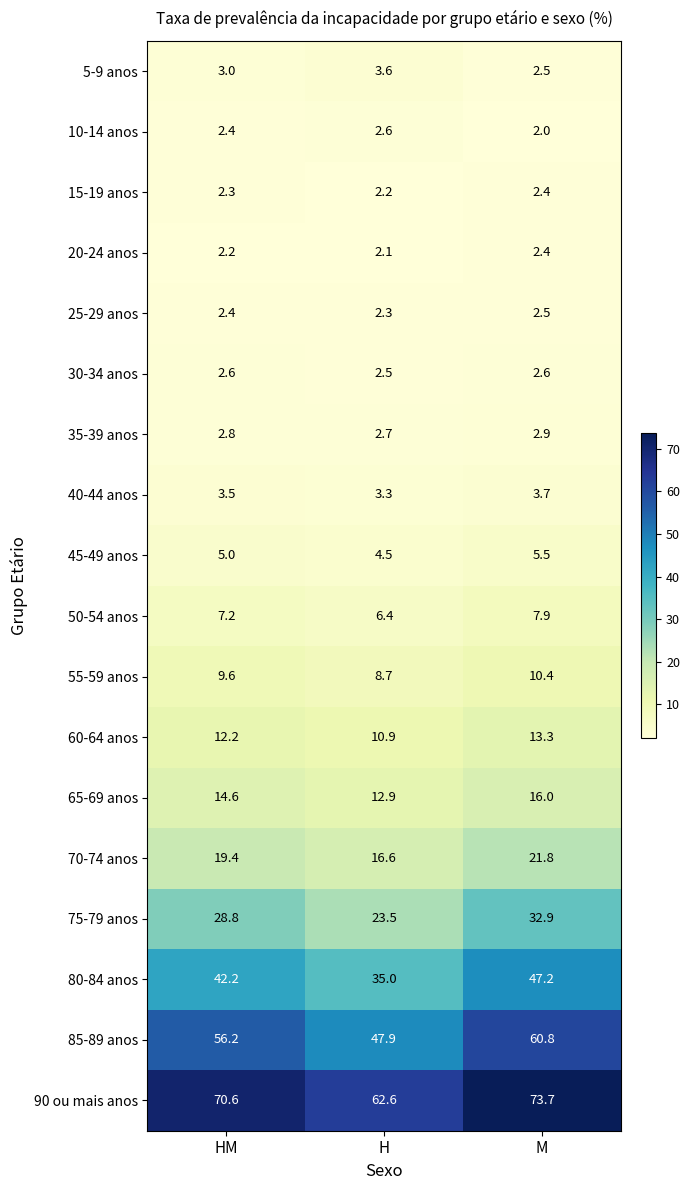

The value of 5-9 anos at M is 2.5. True or false?

True